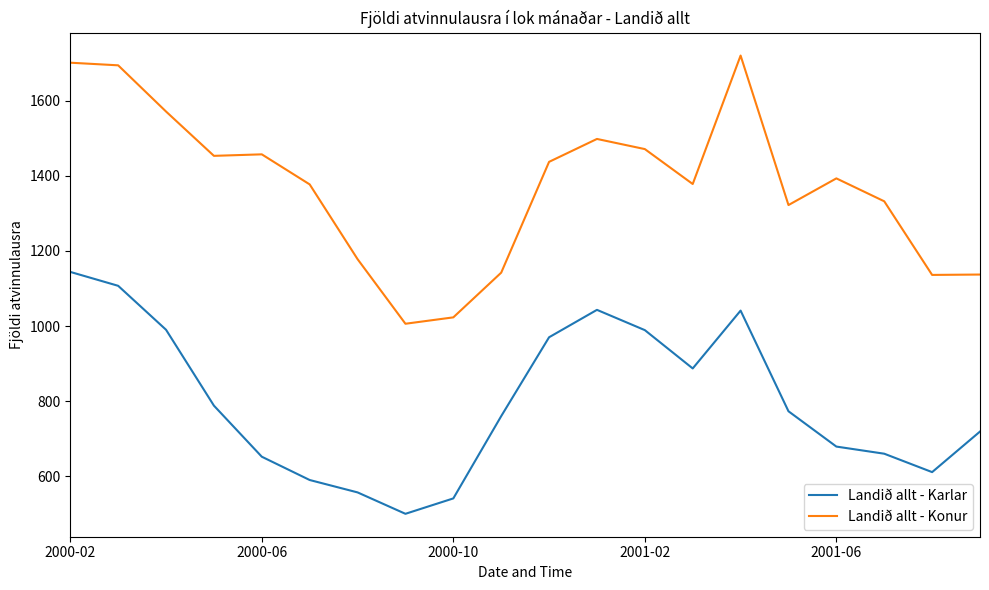

Which series has the largest range (max minus min)?

Landið allt - Konur